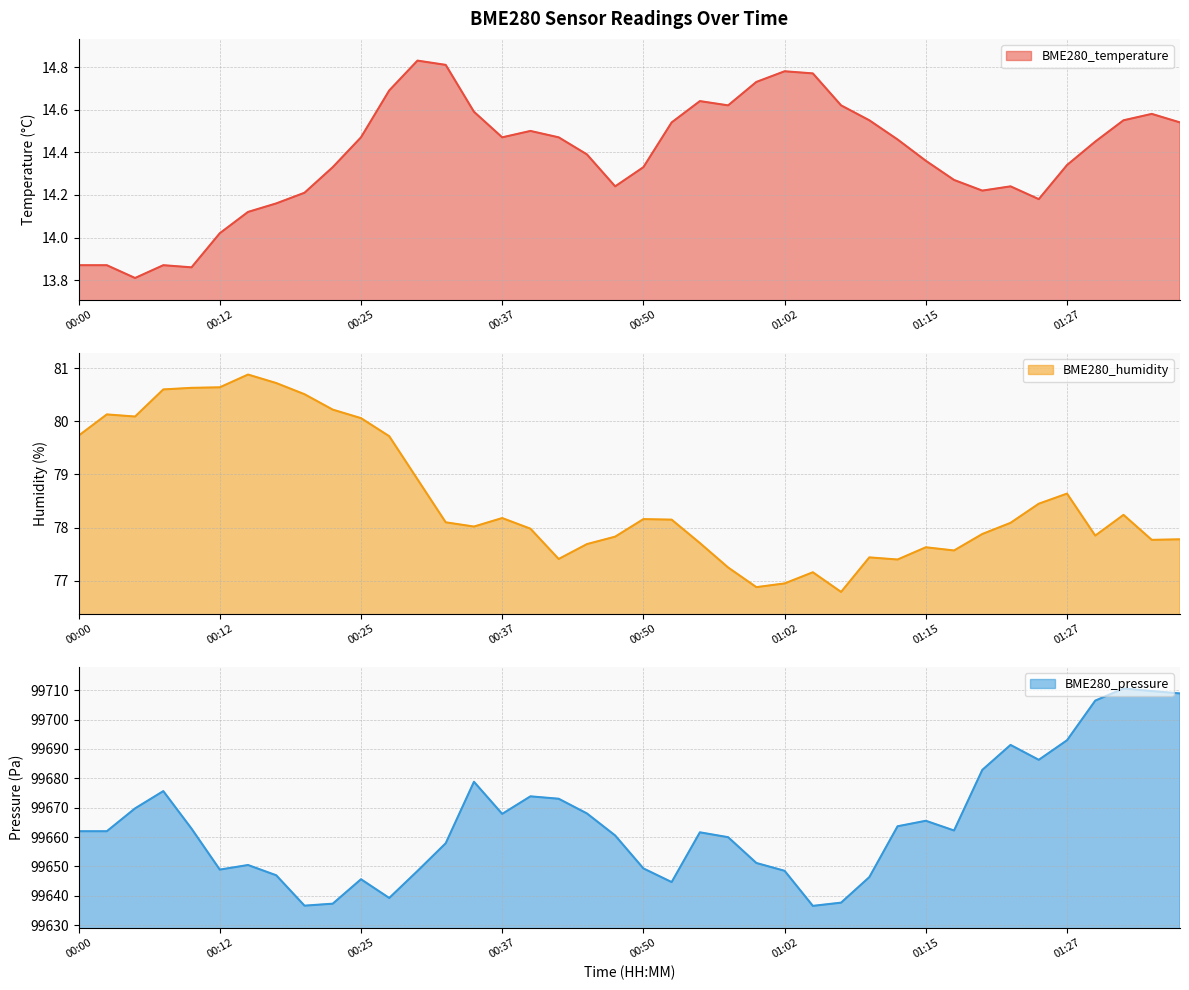

What is the difference between the maximum and minimum values in the BME280_temperature series?

1.0